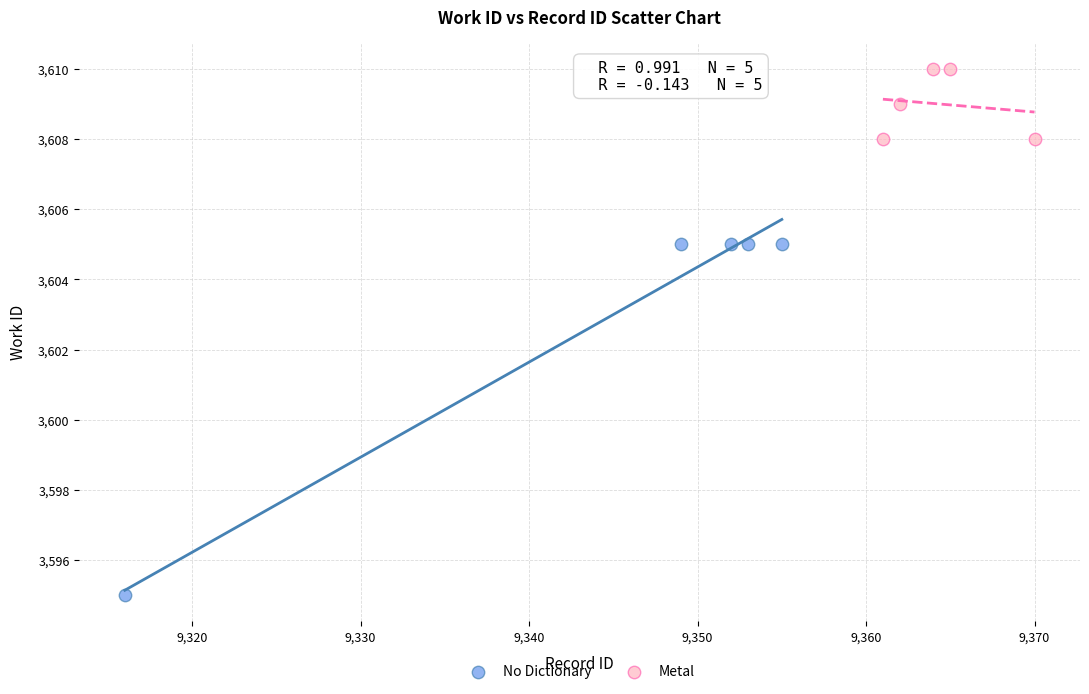

Which series contains the highest Y value?

Metal